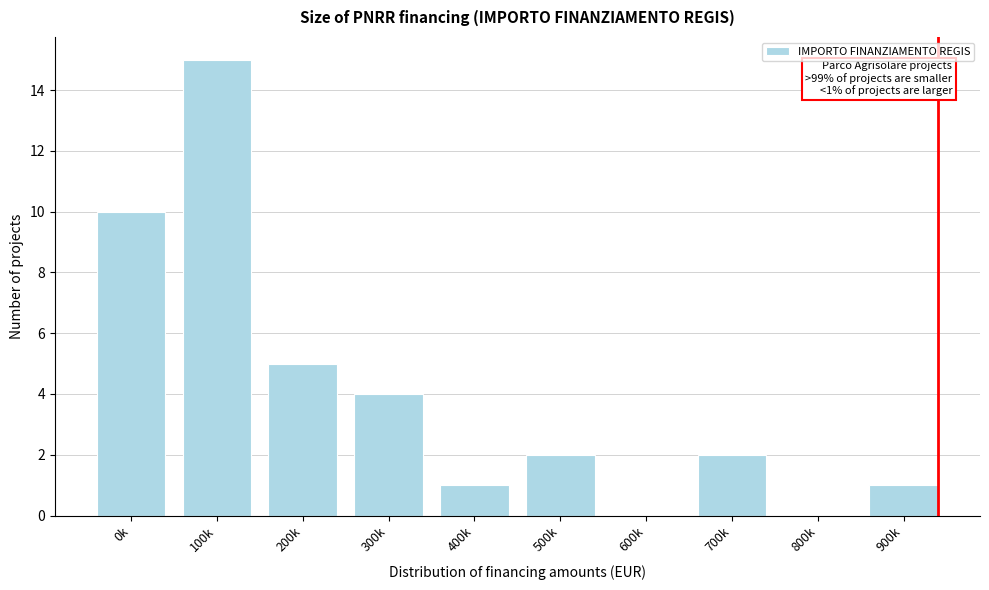

Reading left to right, extract all data points from this chart.

0k=10	100k=15	200k=5	300k=4	400k=1	500k=2	600k=0	700k=2	800k=0	900k=1